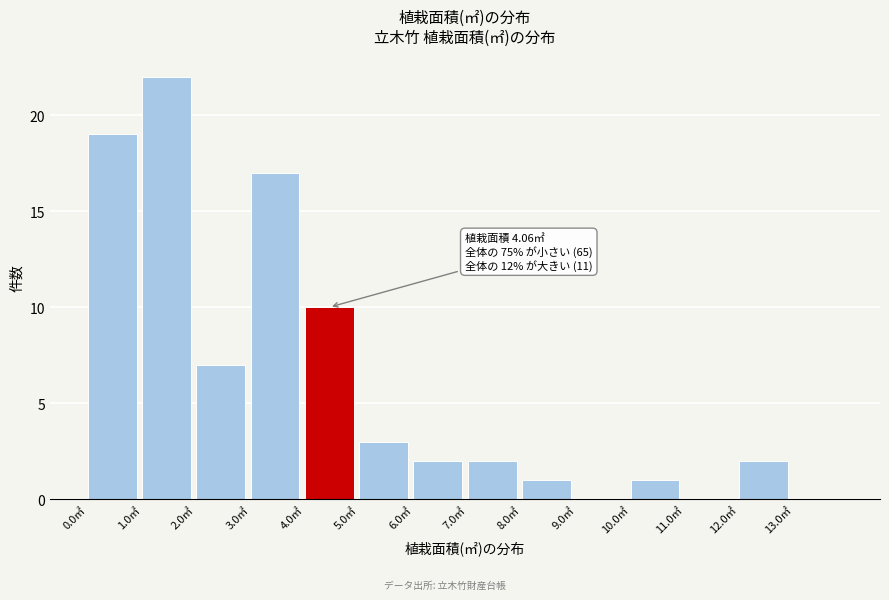

Over which range of the x-axis is the bar tallest?

1 to 2